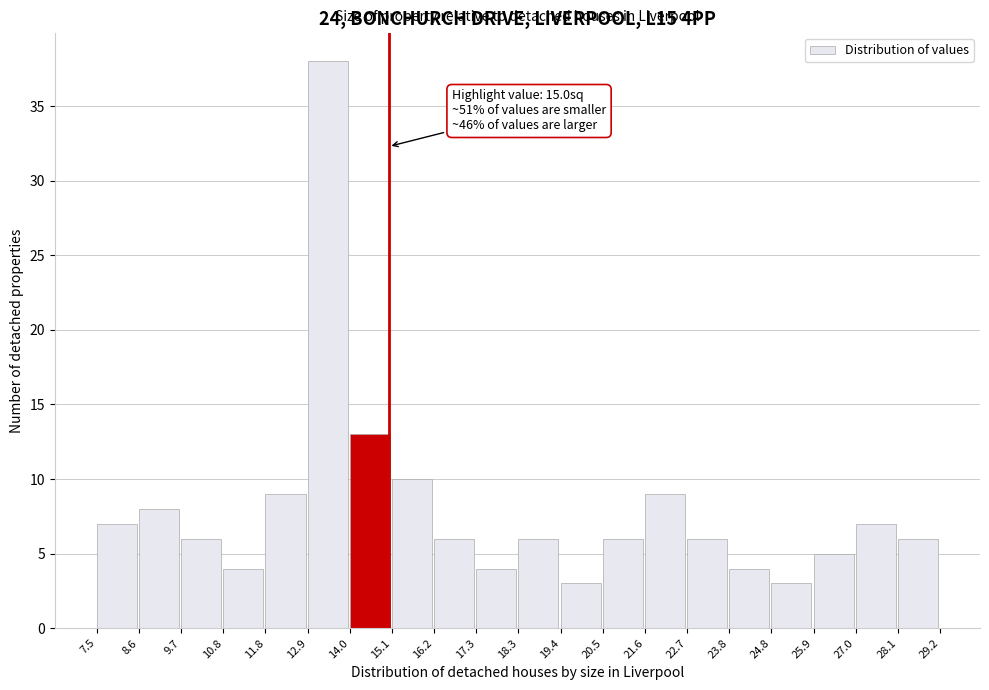

Which range on the x-axis has the tallest bar?

12.9 to 14.0